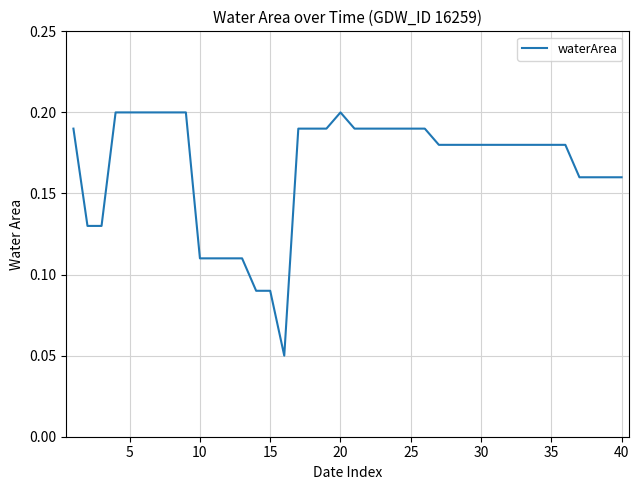

How many points are lower than both their immediate neighbors (excluding endpoints)?

1